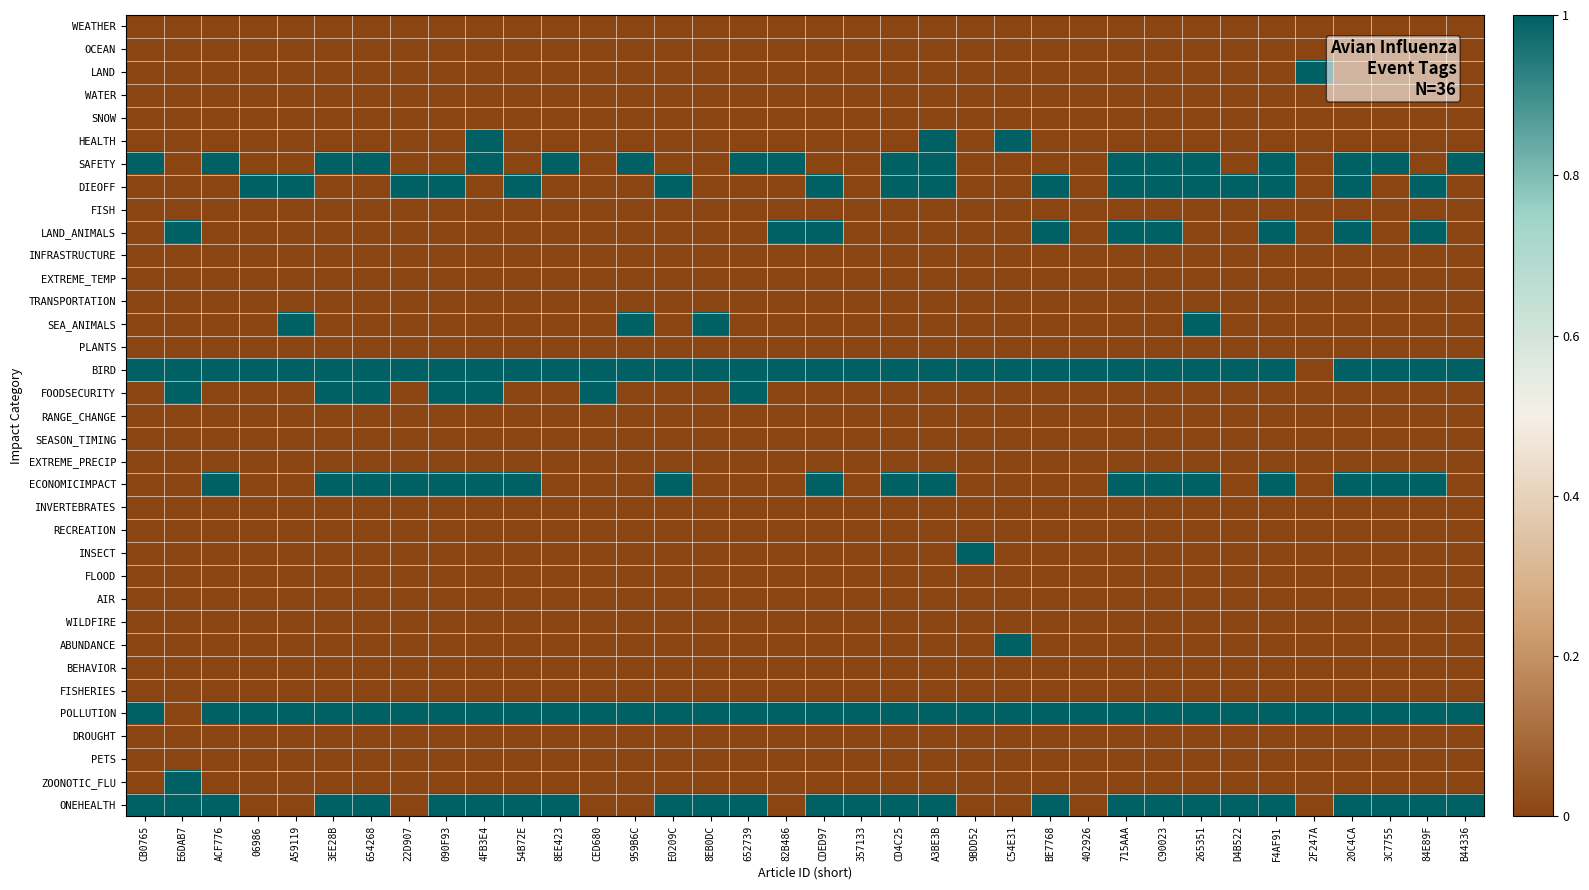

At 84E89F, list the series in order from largest to smallest.

DIEOFF, LAND_ANIMALS, BIRD, ECONOMICIMPACT, POLLUTION, ONEHEALTH, WEATHER, OCEAN, LAND, WATER, SNOW, HEALTH, SAFETY, FISH, INFRASTRUCTURE, EXTREME_TEMP, TRANSPORTATION, SEA_ANIMALS, PLANTS, FOODSECURITY, RANGE_CHANGE, SEASON_TIMING, EXTREME_PRECIP, INVERTEBRATES, RECREATION, INSECT, FLOOD, AIR, WILDFIRE, ABUNDANCE, BEHAVIOR, FISHERIES, DROUGHT, PETS, ZOONOTIC_FLU